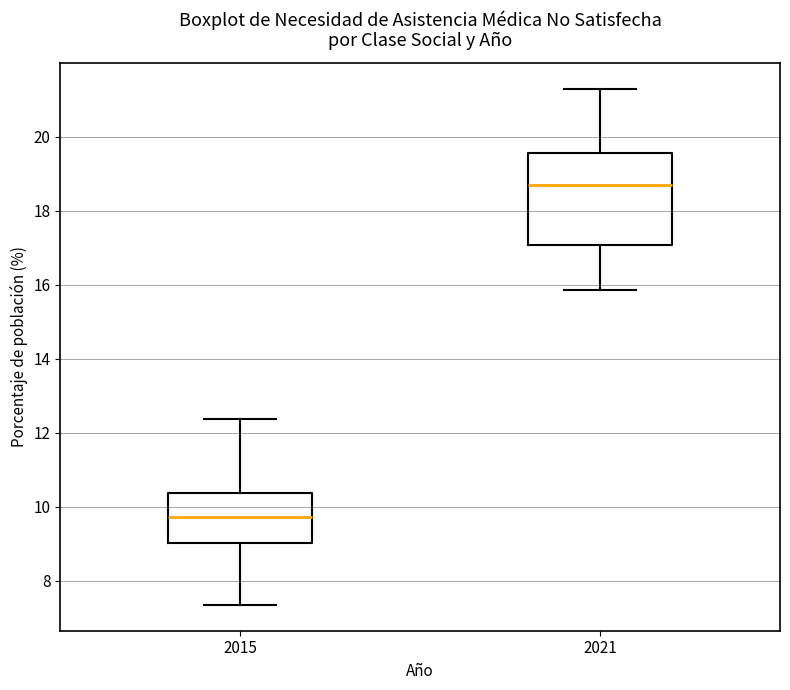

Which box has the lowest median line?

2015